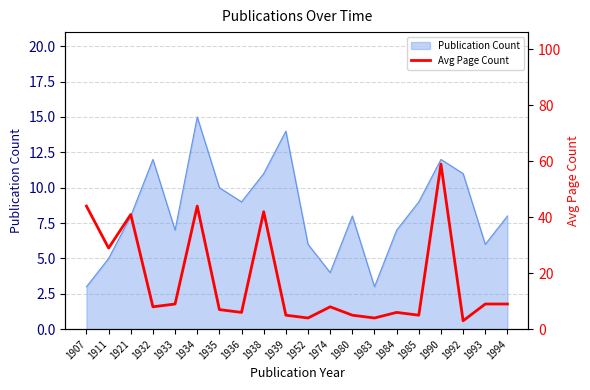

Does the chart have visible grid lines?

Yes